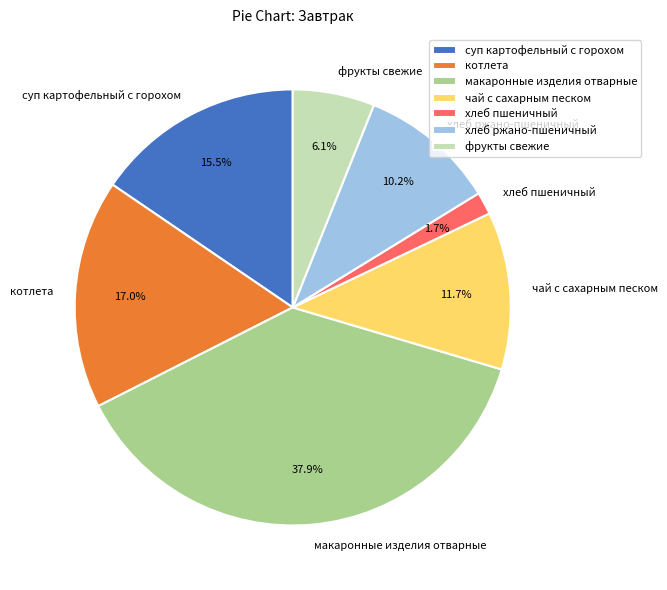

Which category has the biggest portion of the pie?

макаронные изделия отварные